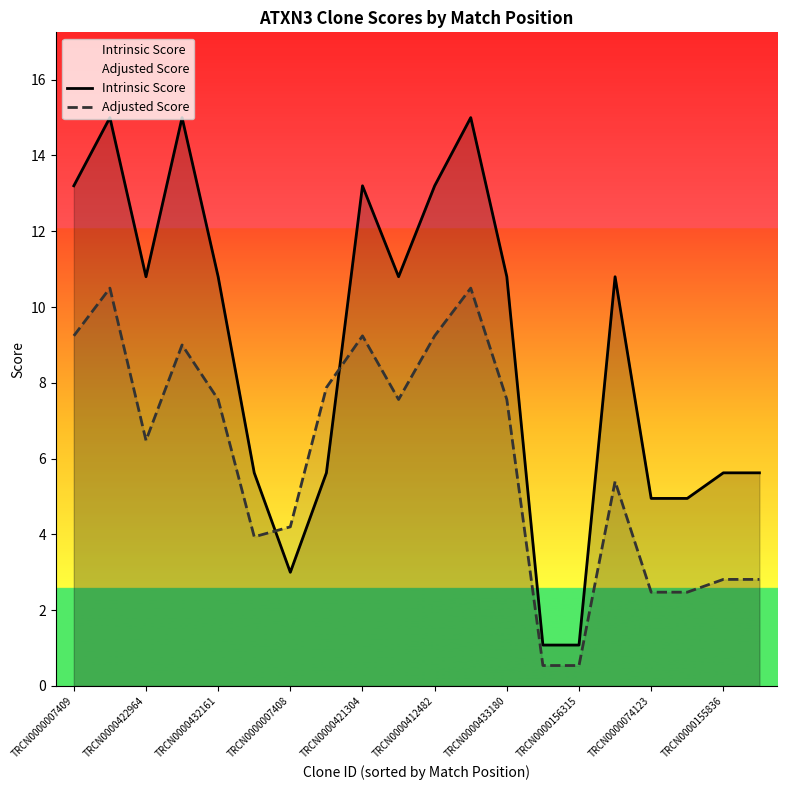

At how many categories does at least one series exceed 1?

20